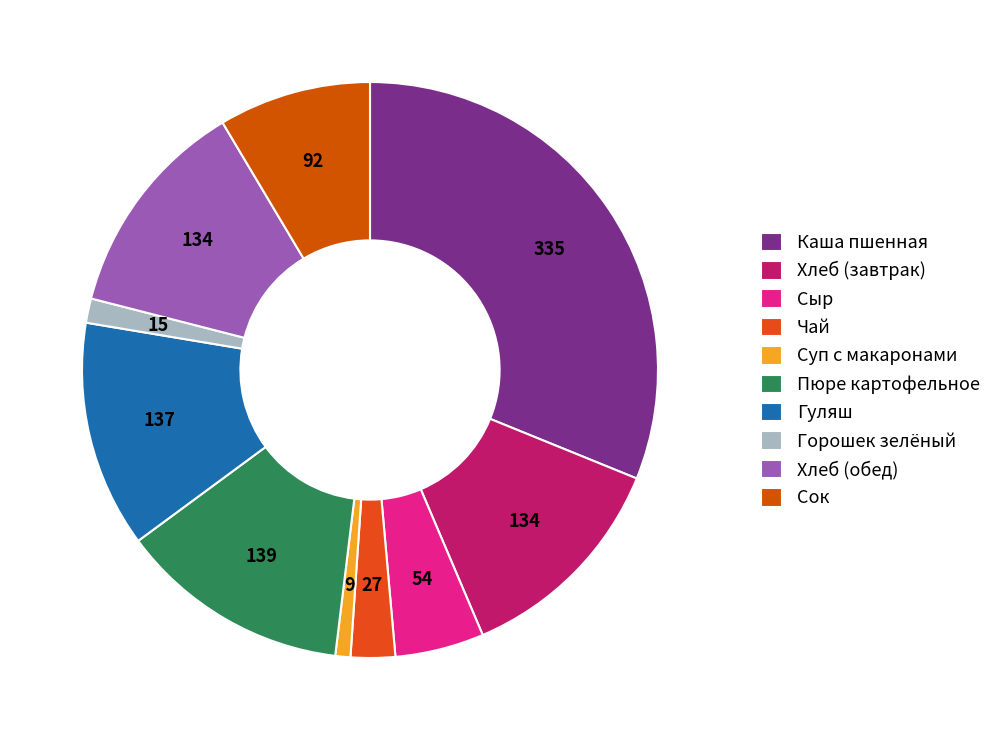

Count the number of slices in the pie.

10